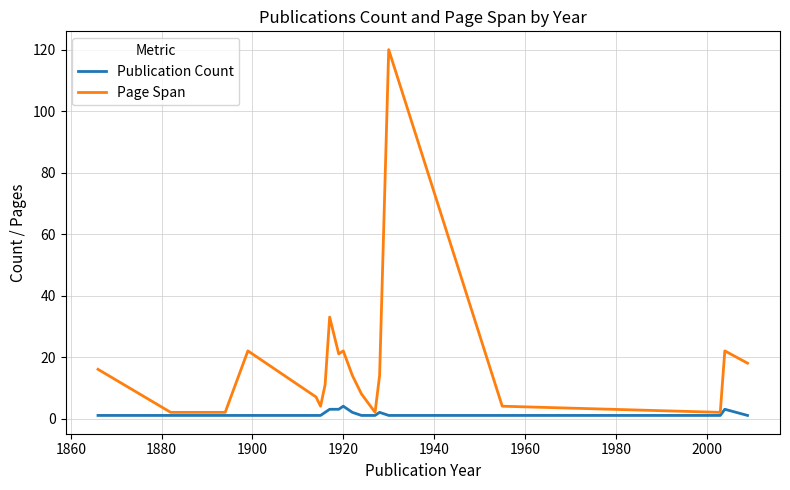

What is the maximum value for Publication Count?

4